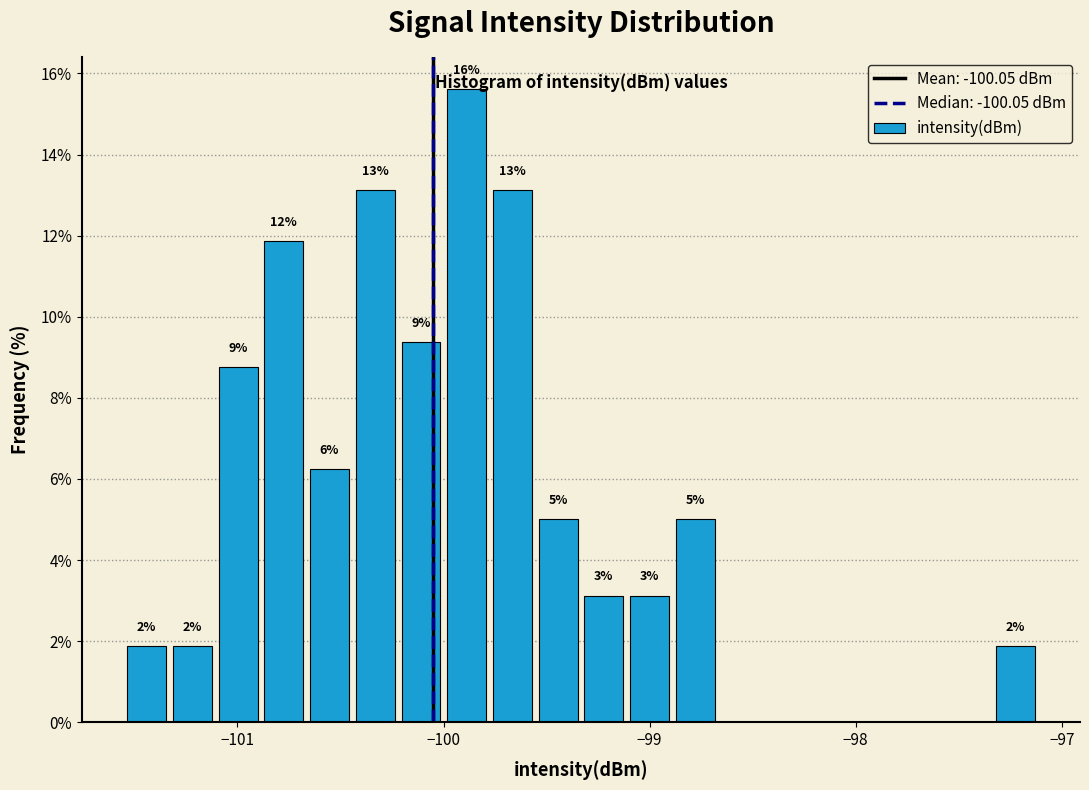

Around what value on the x-axis is the tallest bar? Give the approximate position of its centre, as read against the axis.

-99.9